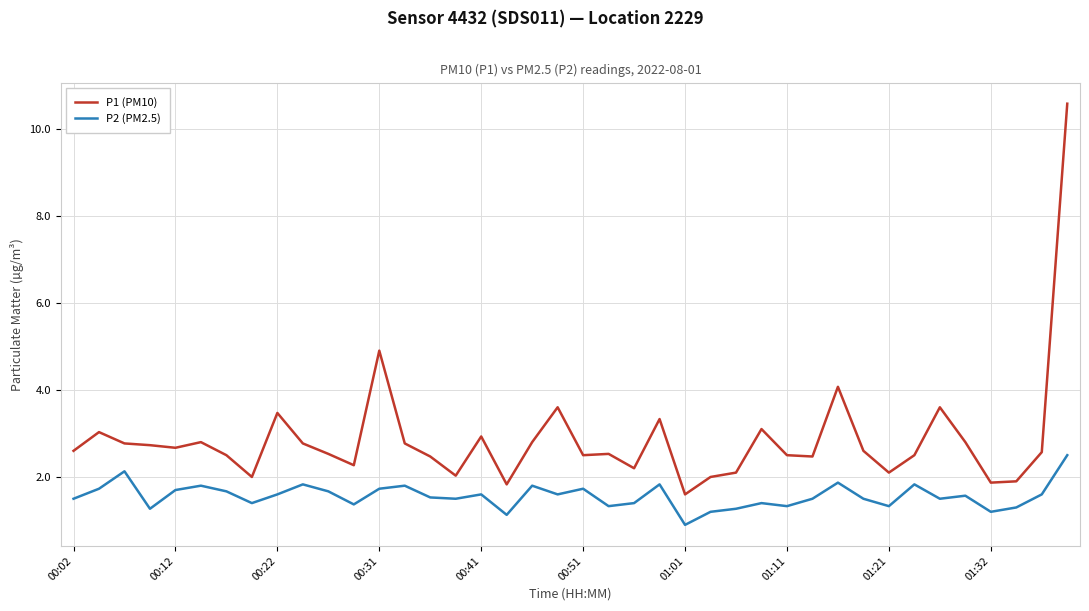

At how many categories does at least one series exceed 6?

1